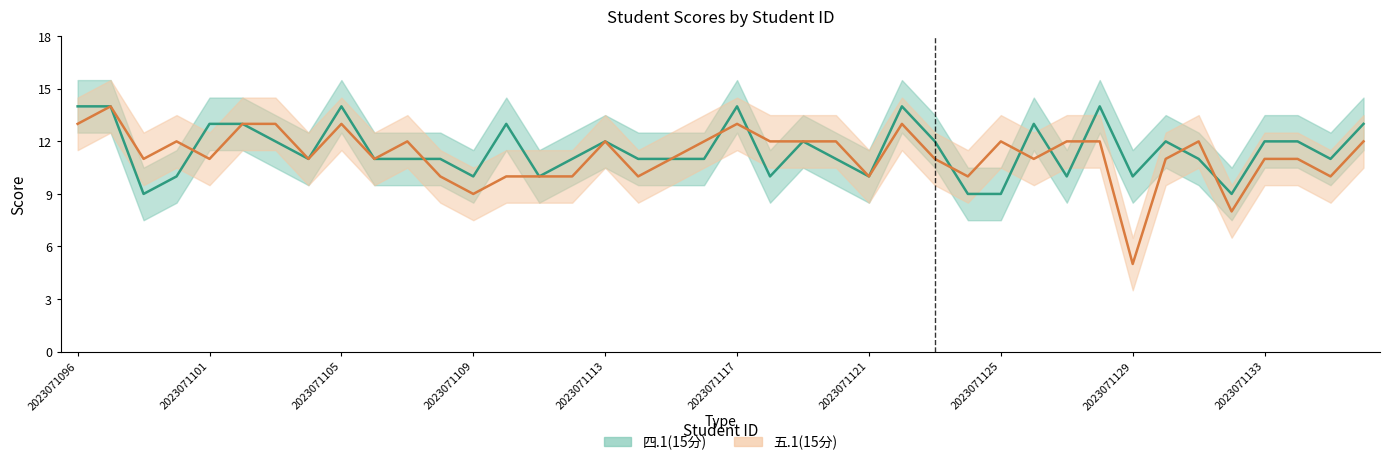

Reading left to right, extract all data points from this chart.

四.1(15分): 2023071096=14	2023071097=14	2023071099=9	2023071100=10	2023071101=13	2023071102=13	2023071103=12	2023071104=11	2023071105=14	2023071106=11	2023071107=11	2023071108=11	2023071109=10	2023071110=13	2023071111=10	2023071112=11	2023071113=12	2023071114=11	2023071115=11	2023071116=11	2023071117=14	2023071118=10	2023071119=12	2023071120=11	2023071121=10	2023071122=14	2023071123=12	2023071124=9	2023071125=9	2023071126=13	2023071127=10	2023071128=14	2023071129=10	2023071130=12	2023071131=11	2023071132=9	2023071133=12	2023071134=12	2023071135=11	2023071136=13
五.1(15分): 2023071096=13	2023071097=14	2023071099=11	2023071100=12	2023071101=11	2023071102=13	2023071103=13	2023071104=11	2023071105=13	2023071106=11	2023071107=12	2023071108=10	2023071109=9	2023071110=10	2023071111=10	2023071112=10	2023071113=12	2023071114=10	2023071115=11	2023071116=12	2023071117=13	2023071118=12	2023071119=12	2023071120=12	2023071121=10	2023071122=13	2023071123=11	2023071124=10	2023071125=12	2023071126=11	2023071127=12	2023071128=12	2023071129=5	2023071130=11	2023071131=12	2023071132=8	2023071133=11	2023071134=11	2023071135=10	2023071136=12